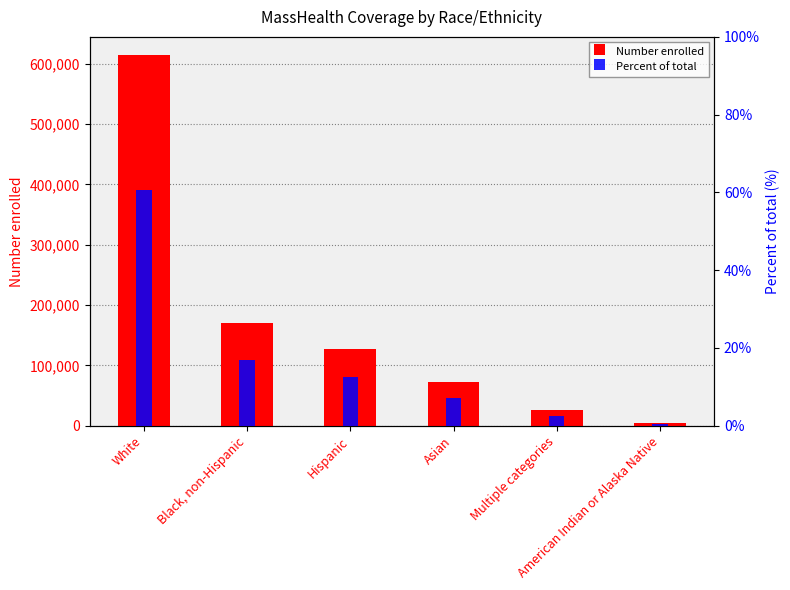

At how many categories does at least one series exceed 27235?

4